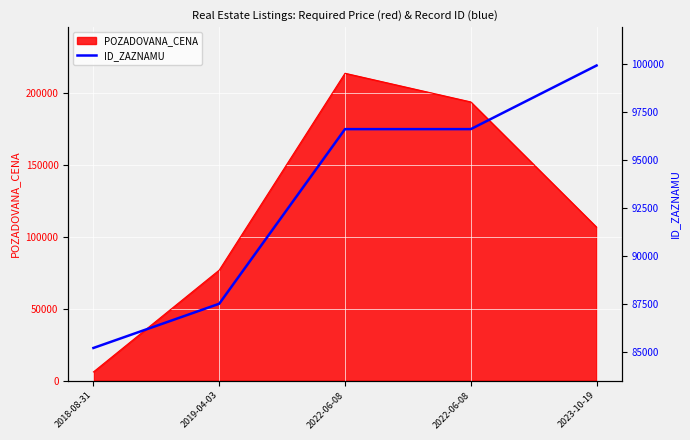

What is the maximum value shown in the chart?

99908